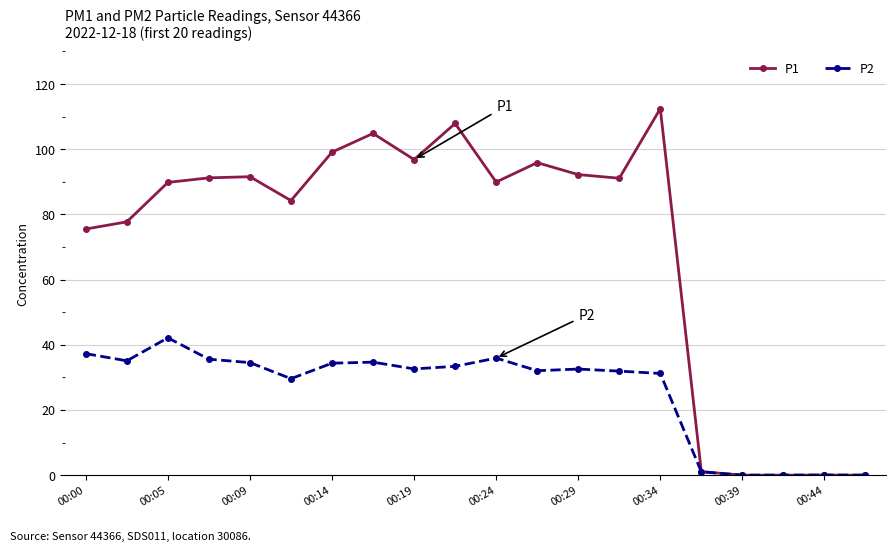

Which series has the largest total across all categories?

P1